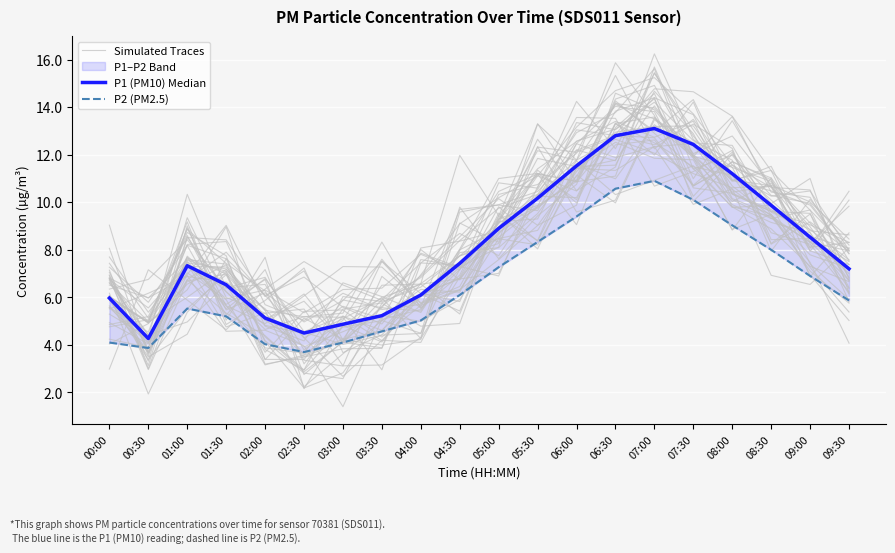

What is the total value across all series at 03:00?

15.6